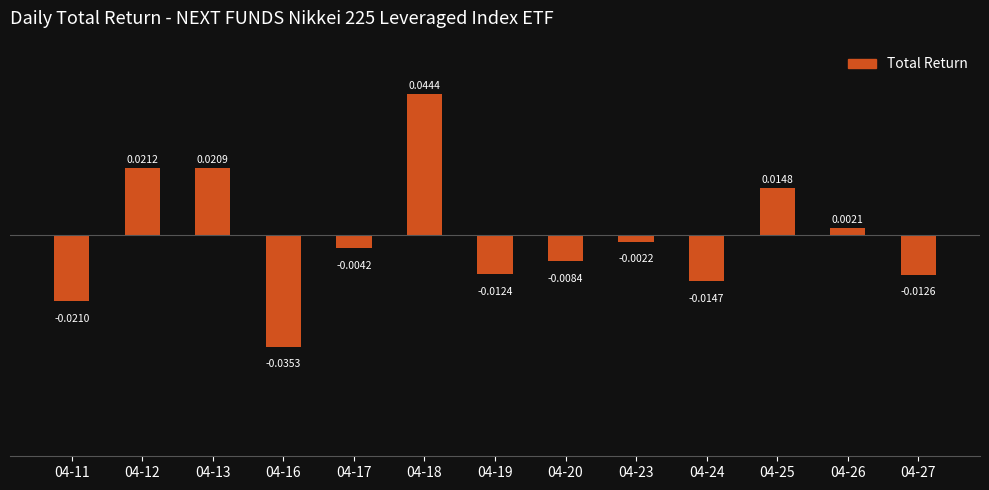

List the labels in order of value, smallest first.

04-16, 04-11, 04-24, 04-27, 04-19, 04-20, 04-17, 04-23, 04-26, 04-25, 04-13, 04-12, 04-18